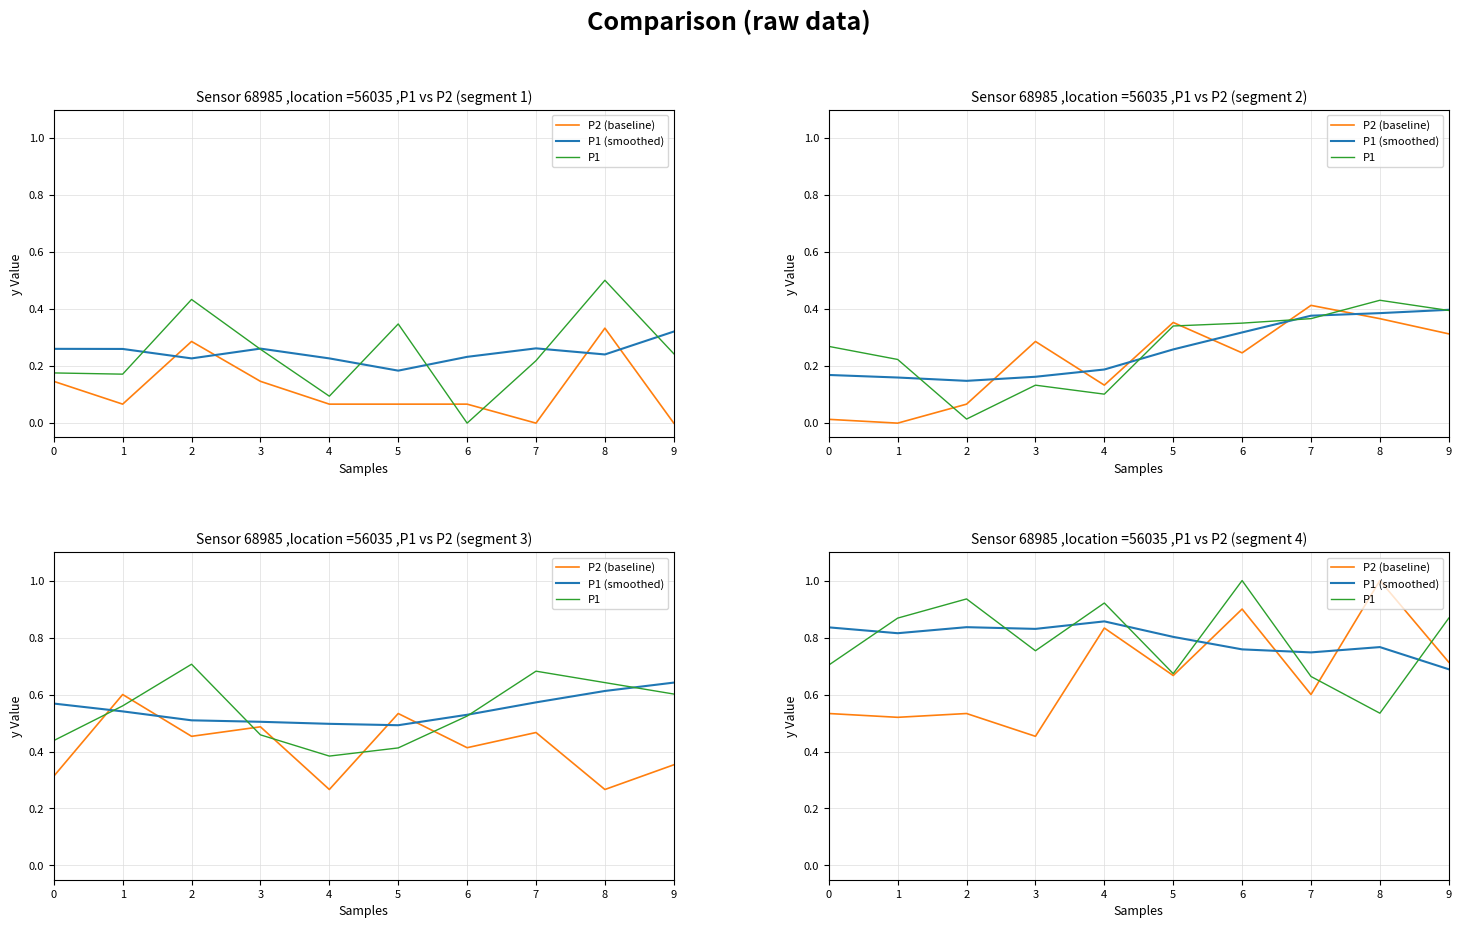

Reading left to right, extract all data points from this chart.

P2 (baseline): 0=0.5	1=0.5	2=0.5	3=0.5	4=0.8	5=0.7	6=0.9	7=0.6	8=1.0	9=0.7
P1 (smoothed): 0=0.8	1=0.8	2=0.8	3=0.8	4=0.9	5=0.8	6=0.8	7=0.7	8=0.8	9=0.7
P1: 0=0.7	1=0.9	2=0.9	3=0.8	4=0.9	5=0.7	6=1.0	7=0.7	8=0.5	9=0.9